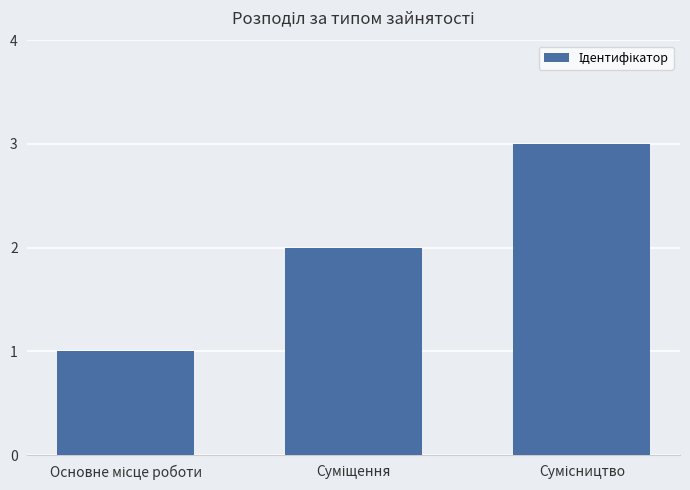

What is the sum of all values?

6